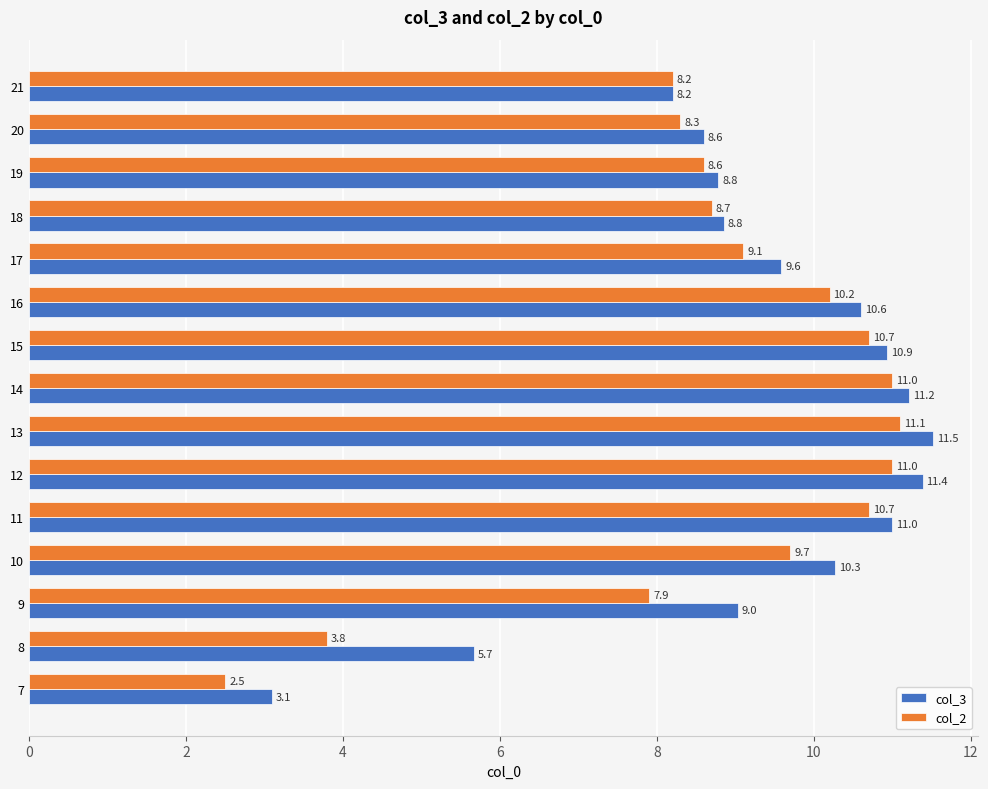

At which category is the sum across all series the highest?

13